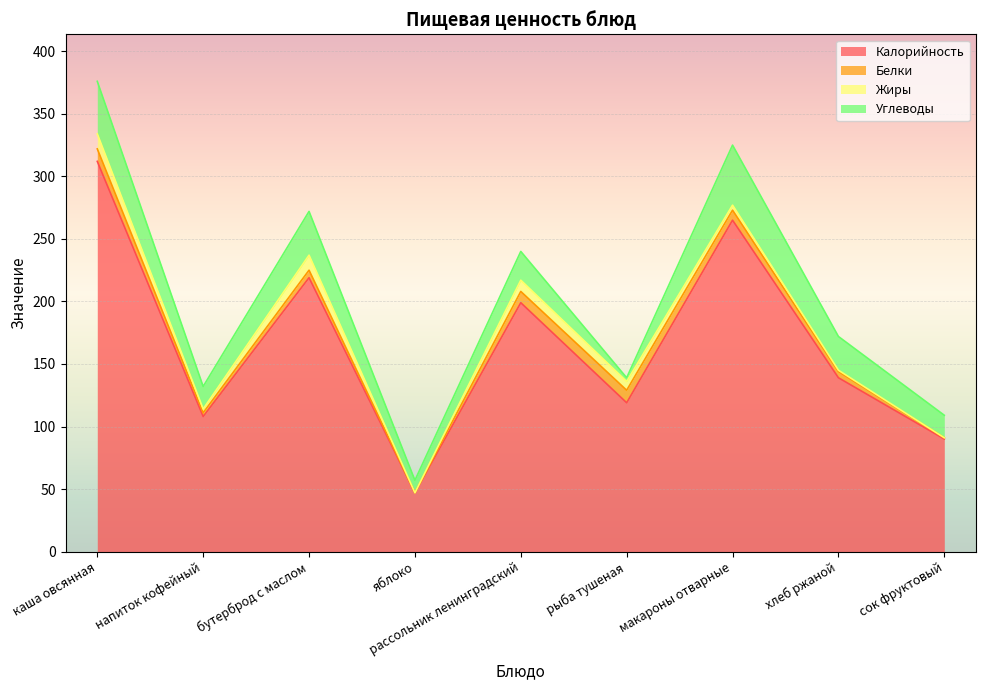

What is the average value of the Калорийность series?

166